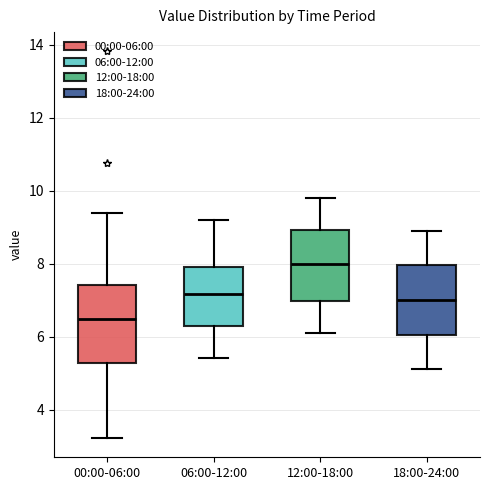

Which box's median line is the highest?

12:00-18:00